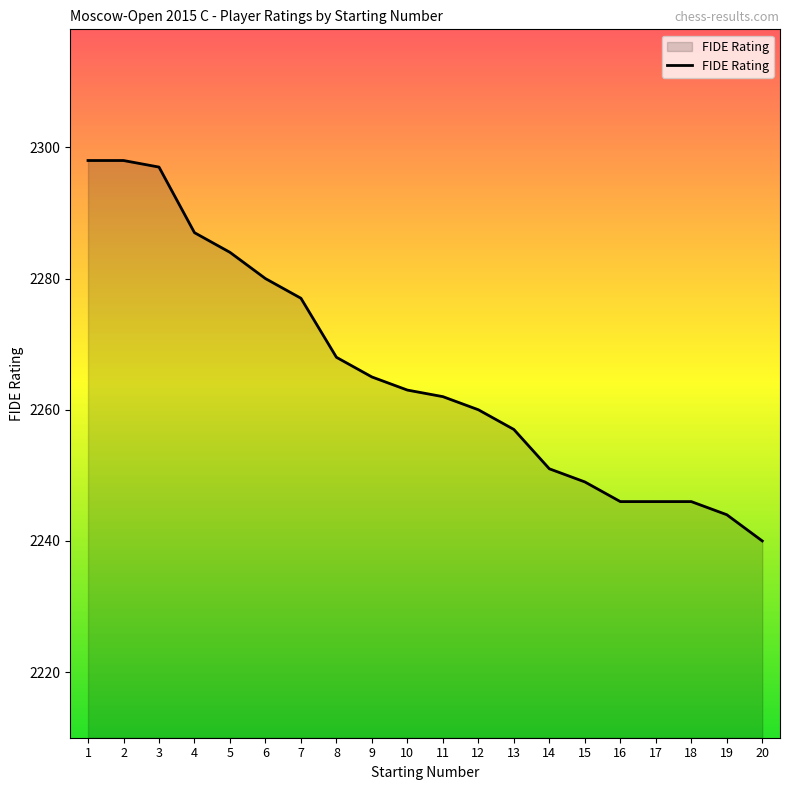

What is the smallest value displayed?

2240